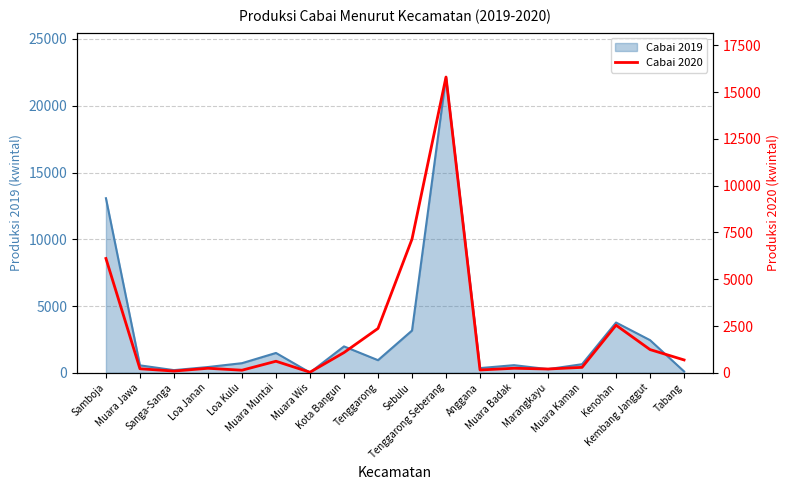

Which category has the highest value across all series?

Tenggarong Seberang